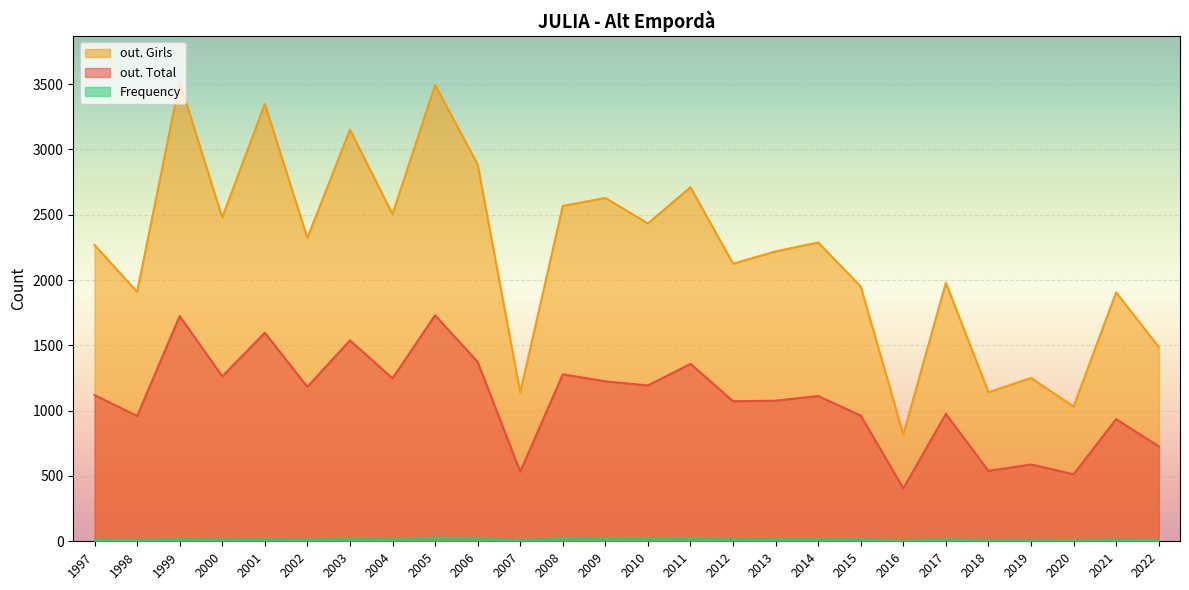

Is the value of out. Girls at 2004 greater than the value of out. Total at 2000?

Yes